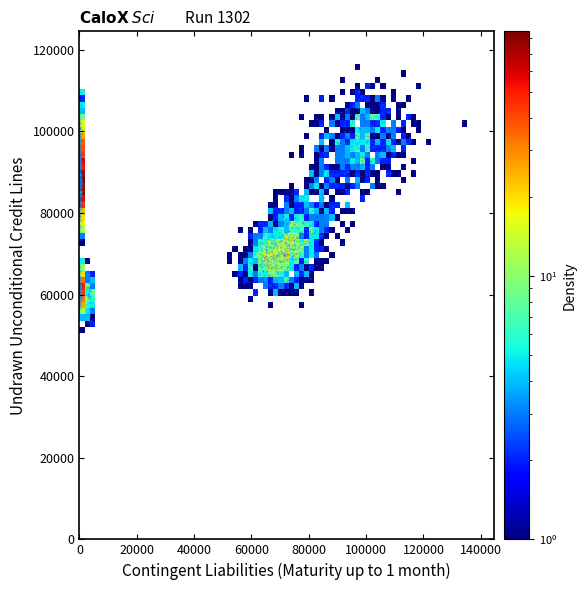

What is the range of Y values (max minus min)?

63566.1